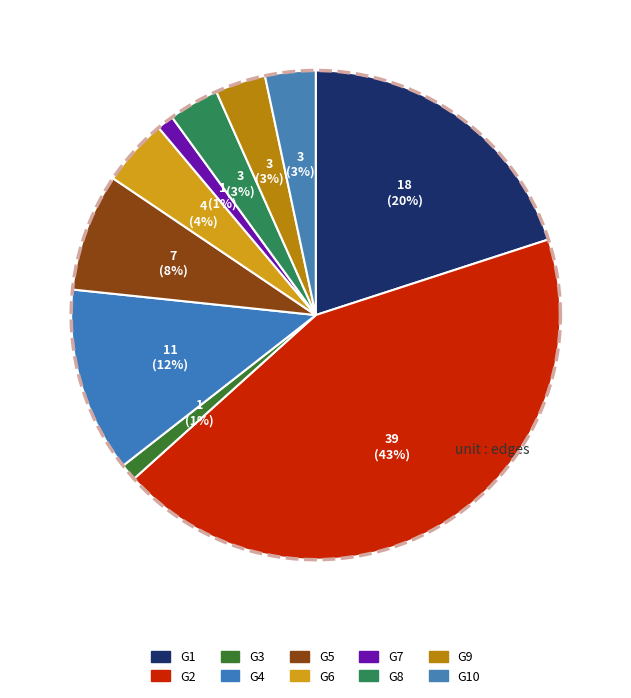

What is the largest slice in the pie chart?

G2